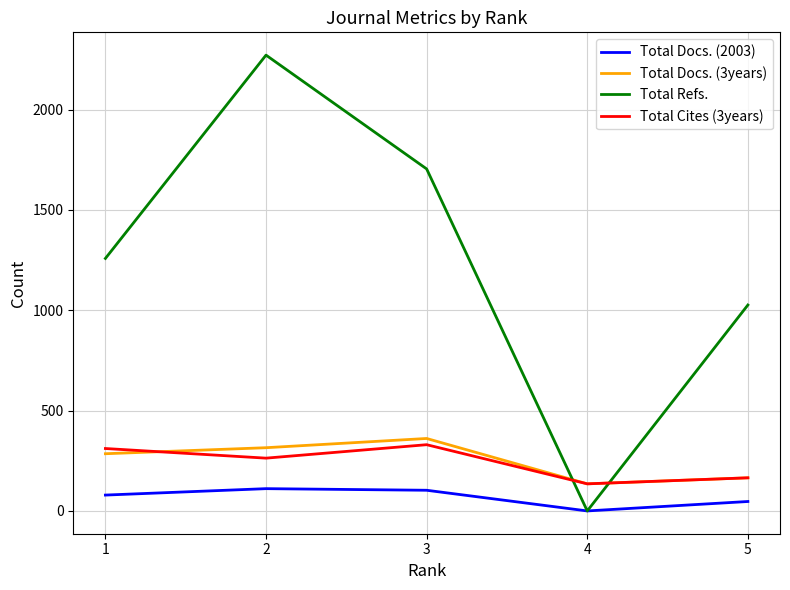

True or false: Total Docs. (3years) and Total Docs. (2003) cross at least once.

False